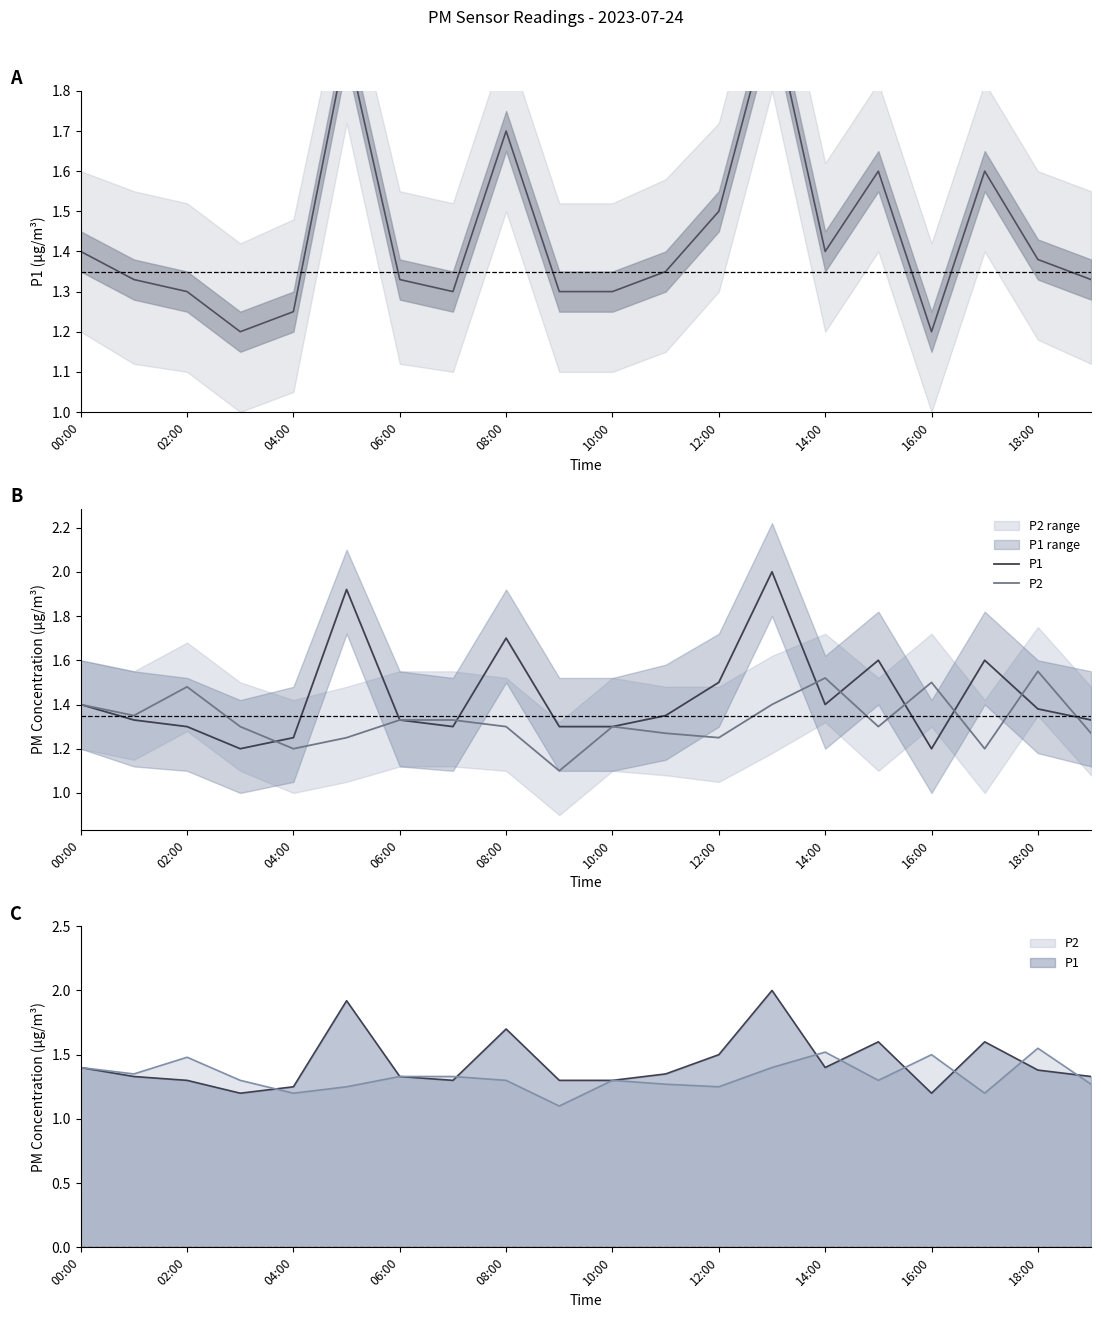

At which category is the sum across all series the highest?

13